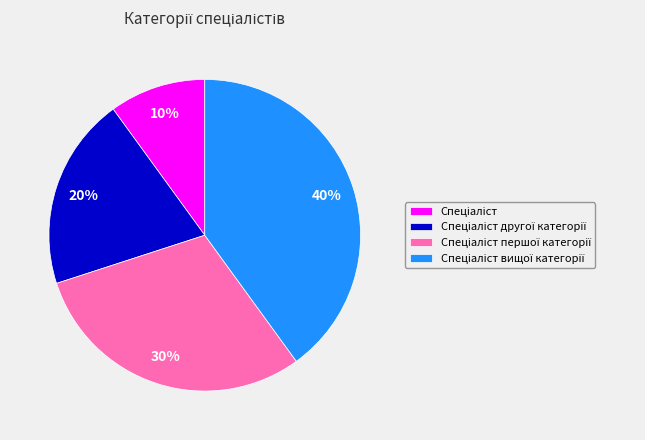

To the nearest percent, what is the average slice percentage?

25%